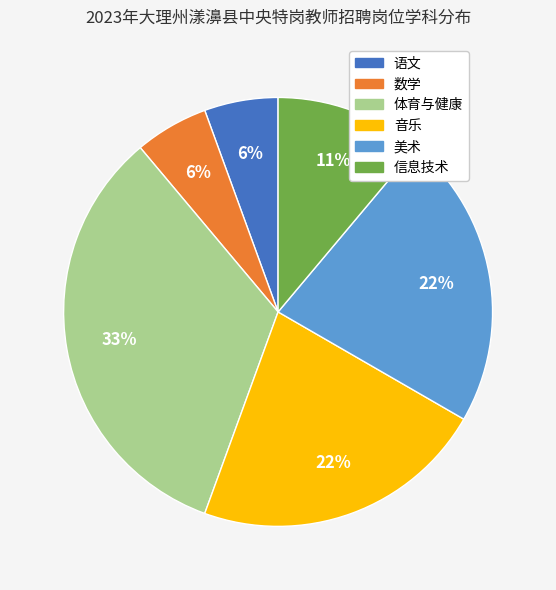

True or false: 体育与健康 accounts for 48% of the total.

False